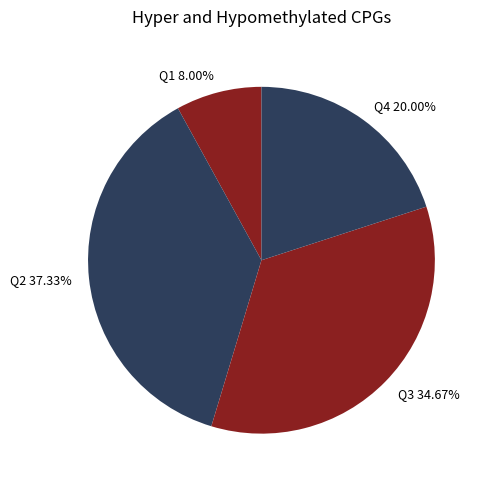

Is there any slice that represents more than half of the pie?

No